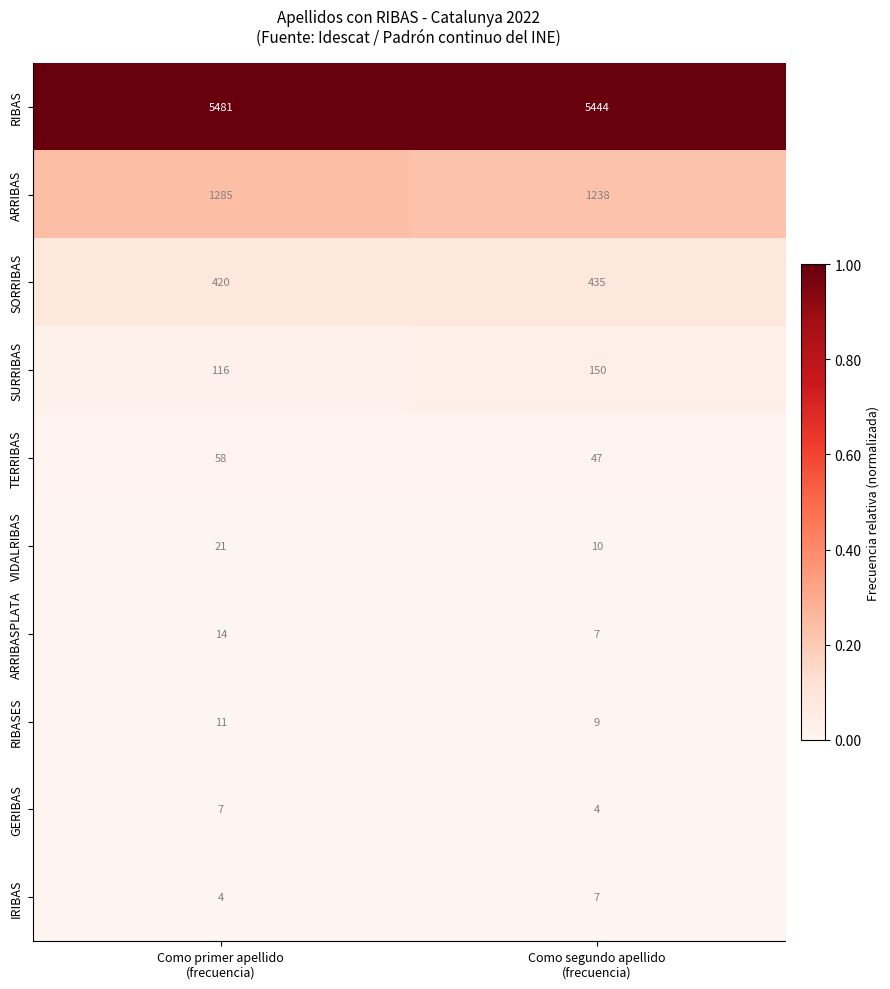

Between Como primer apellido
(frecuencia) and Como segundo apellido
(frecuencia), which series saw the biggest shift?

ARRIBAS